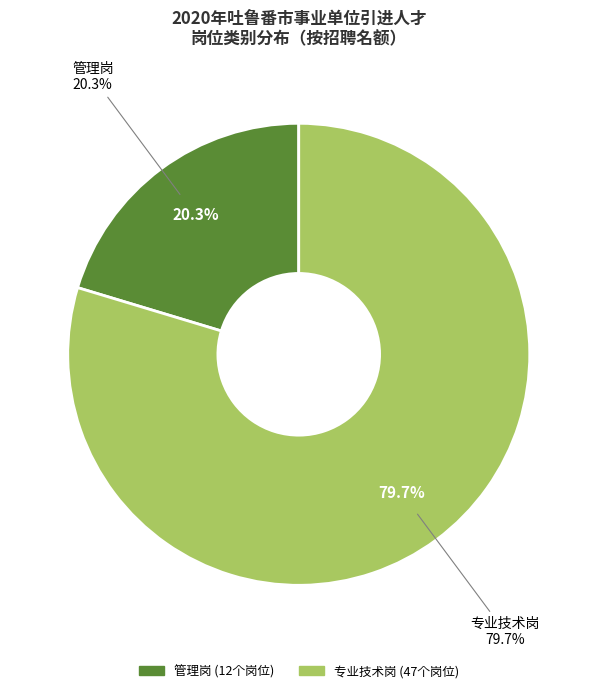

Is there any slice that represents more than half of the pie?

Yes